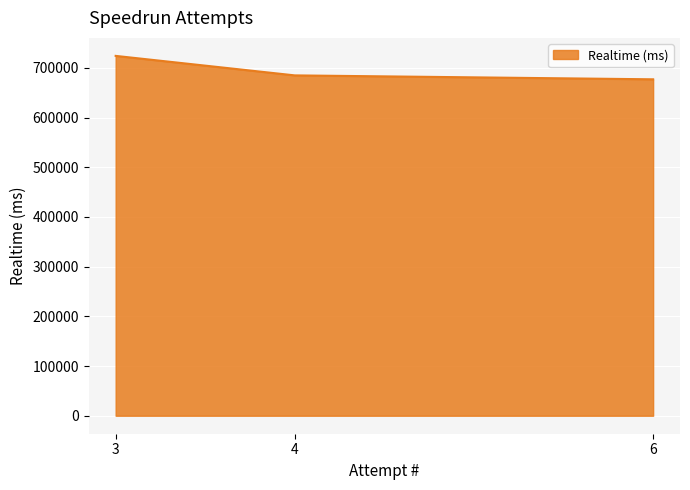

True or false: the data shows 723976 at 3.

True